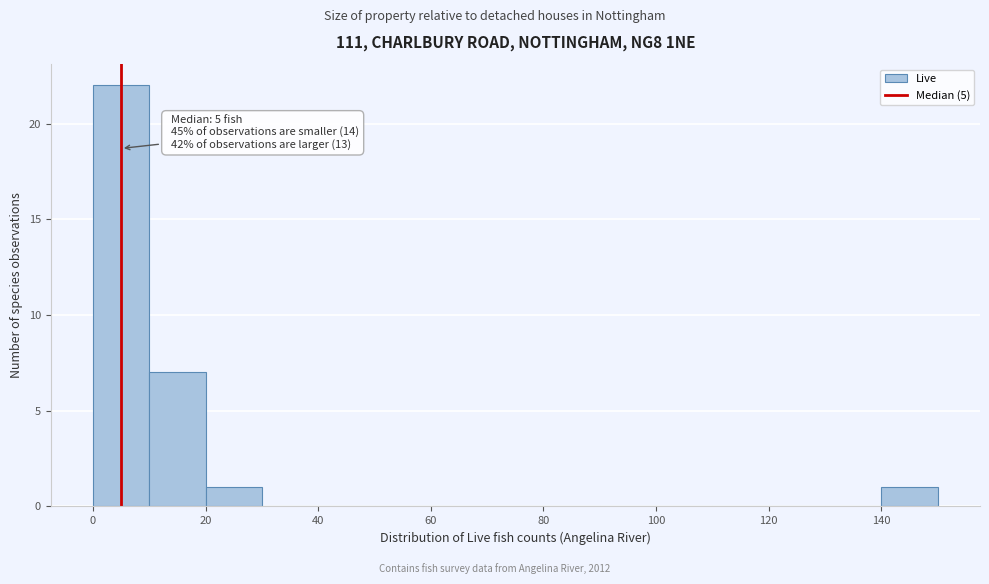

Over which range of the x-axis is the bar tallest?

0 to 10